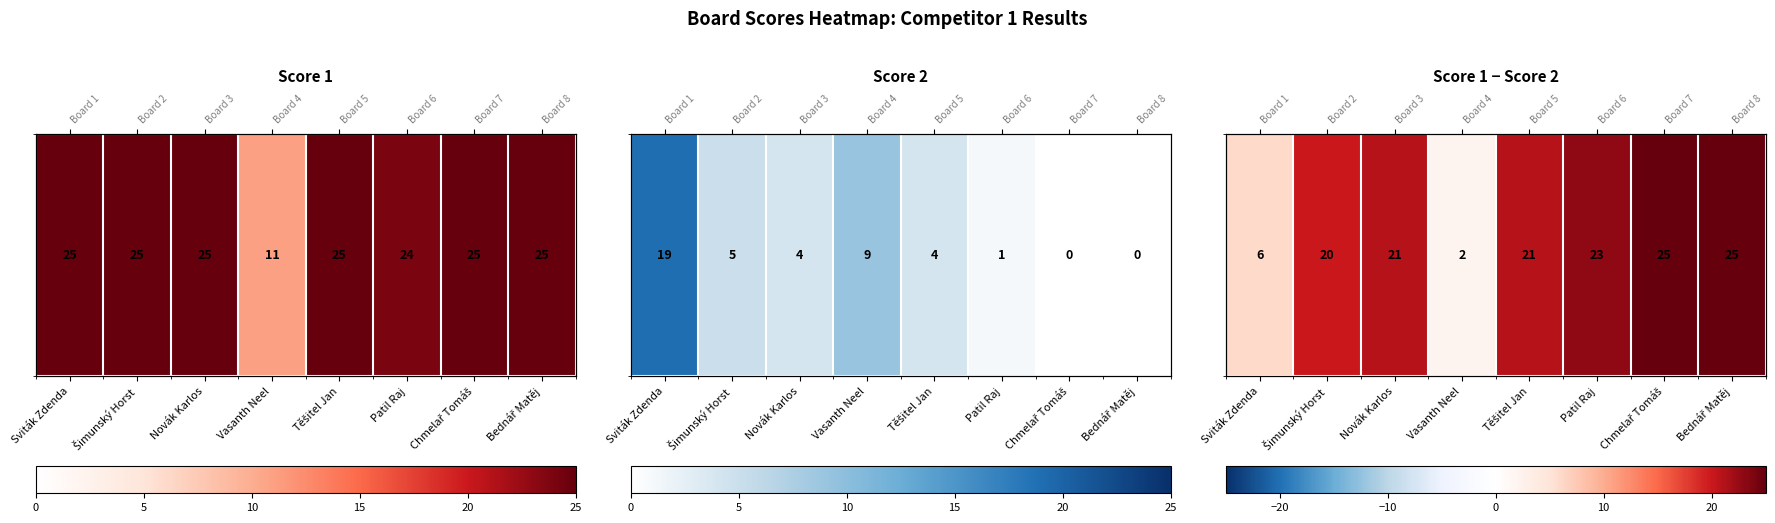

Which category has the highest value across all series?

Chmelař Tomáš